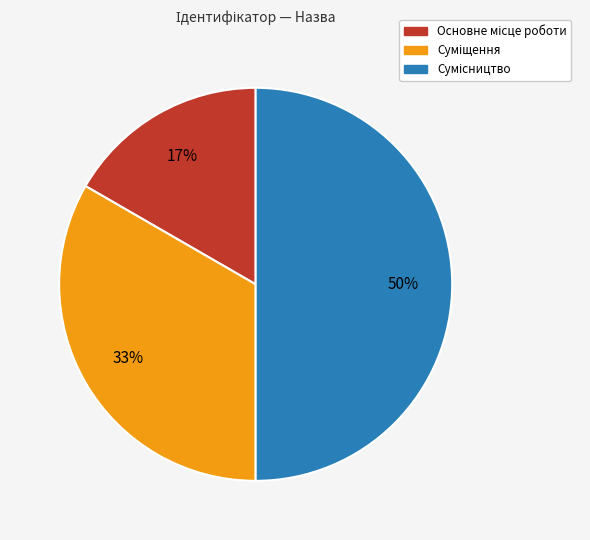

To the nearest percent, what is the difference between the largest and smallest slice percentages?

33%